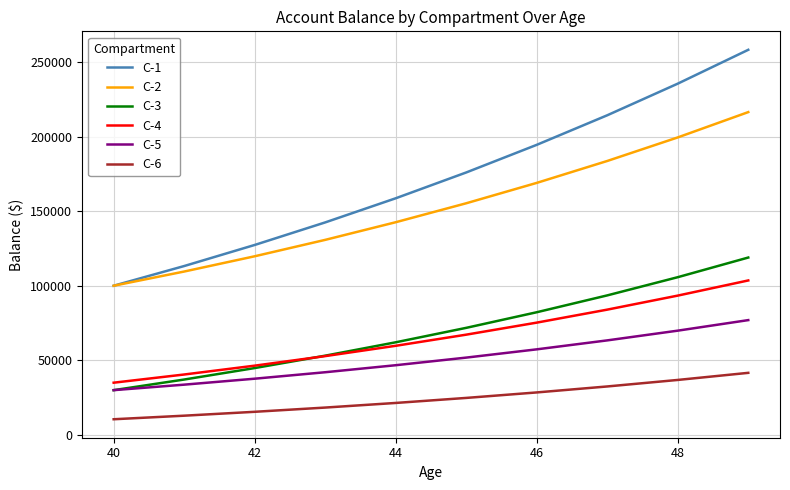

Does the chart have visible grid lines?

Yes